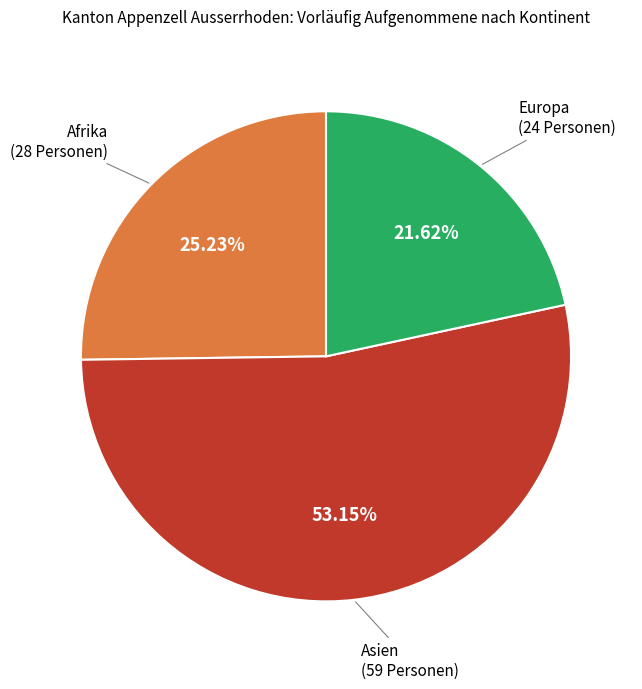

Does any single category account for the majority?

Yes